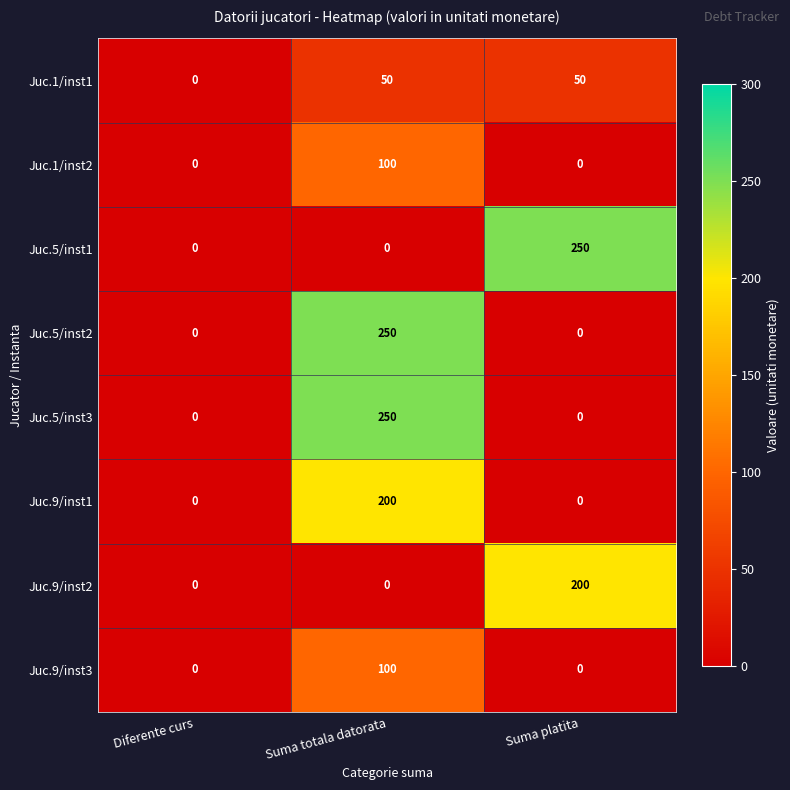

At which label does Juc.9/inst3 reach its peak?

Suma totala datorata